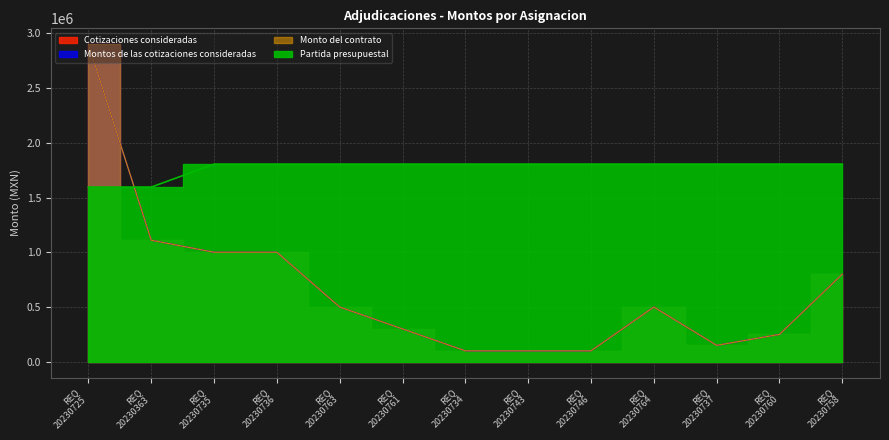

What is the minimum value for Cotizaciones consideradas?

99999.9